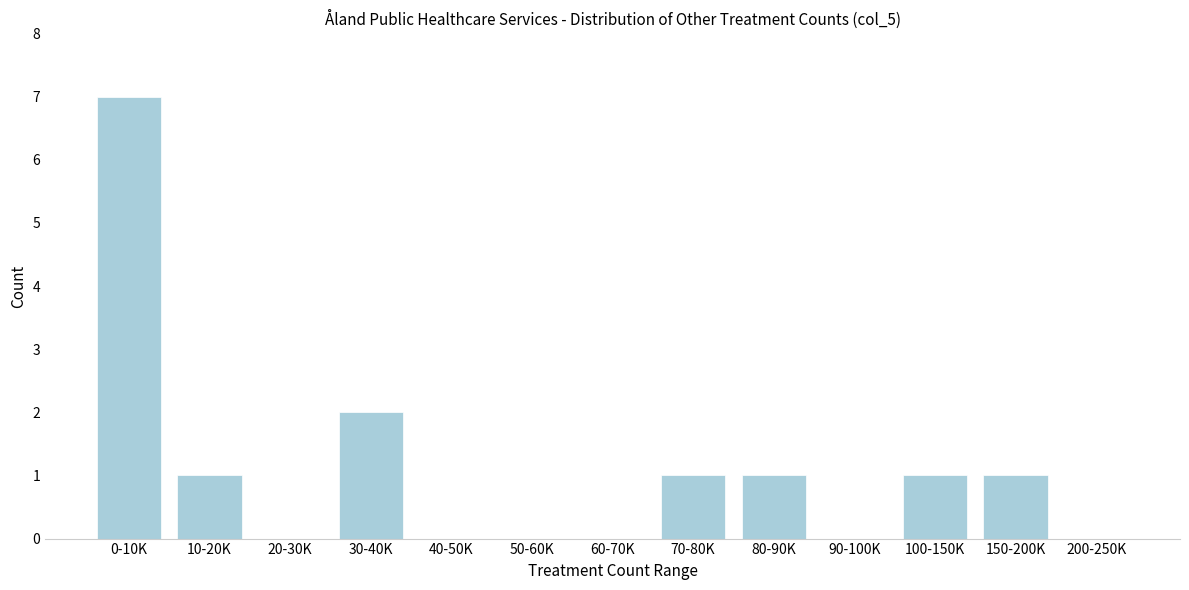

Reading left to right, extract all data points from this chart.

0-10K=7	10-20K=1	20-30K=0	30-40K=2	40-50K=0	50-60K=0	60-70K=0	70-80K=1	80-90K=1	90-100K=0	100-150K=1	150-200K=1	200-250K=0